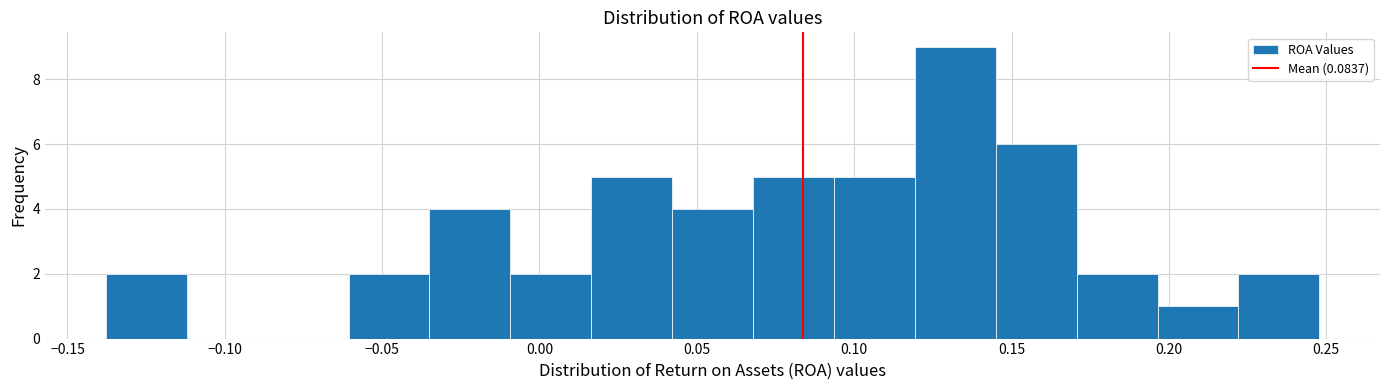

Reading left to right, transcribe this chart: for each bar, give the range it covers on the x-axis and its height. Neither the bar edges nor the heights are printed on the chart, so give them approximately, as read against the axes.

-0.140 to -0.110: 2
-0.110 to -0.085: 0
-0.085 to -0.060: 0
-0.060 to -0.035: 2
-0.035 to -0.010: 4
-0.010 to 0.015: 2
0.015 to 0.040: 5
0.040 to 0.070: 4
0.070 to 0.095: 5
0.095 to 0.120: 5
0.120 to 0.145: 9
0.145 to 0.170: 6
0.170 to 0.195: 2
0.195 to 0.220: 1
0.220 to 0.250: 2